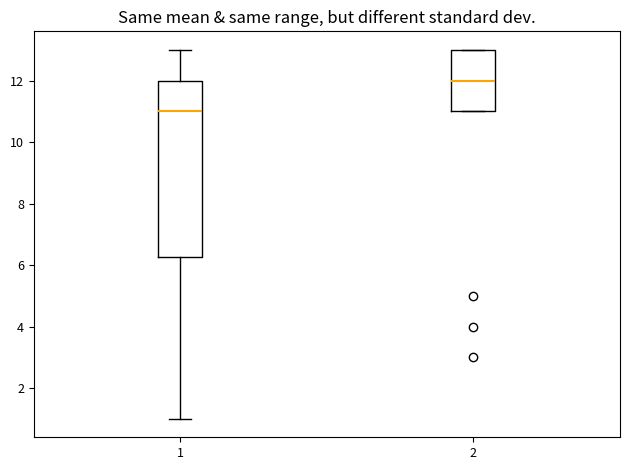

Where is the lower edge of the box at x = 2 on the y-axis? The values are not printed on the chart, so give them approximately, as read against the axis.

11.0